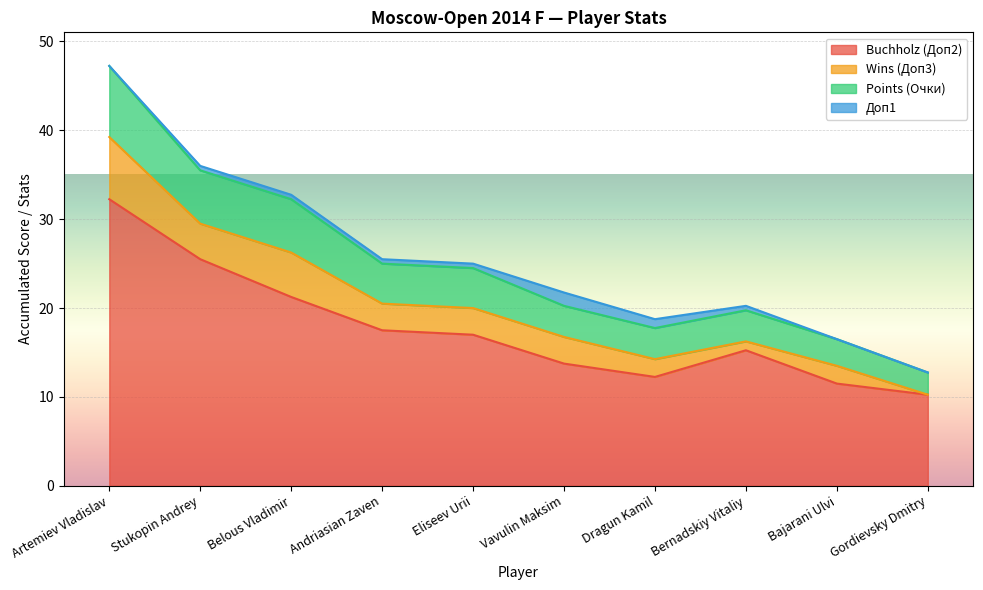

How many data points in Buchholz (Доп2) are less than 17?

5